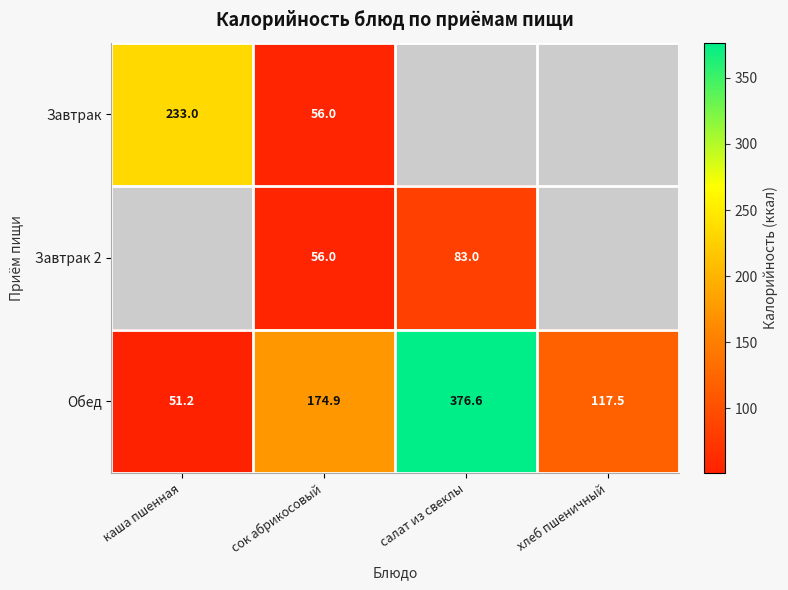

What is the sum of all Обед values?

720.2